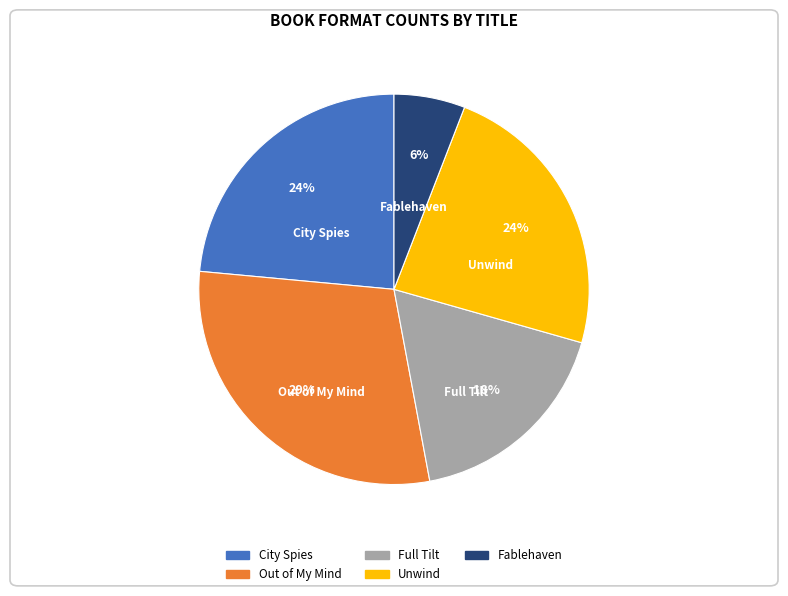

The City Spies slice represents 24% of the pie. True or false?

True